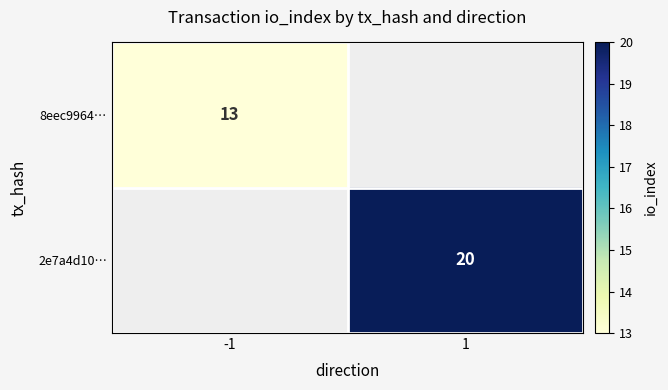

The value of 8eec9964… at -1 is 13. True or false?

True